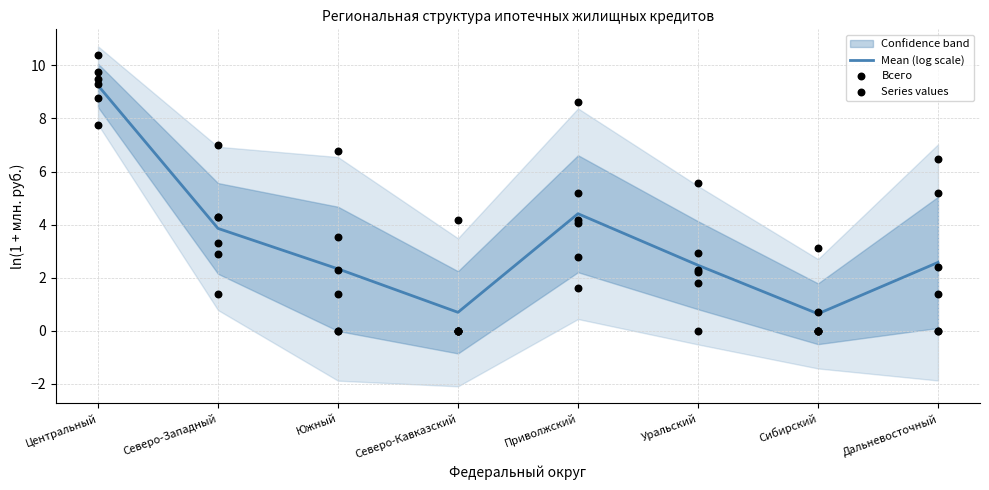

Which series has the largest Y range (max minus min)?

Всего